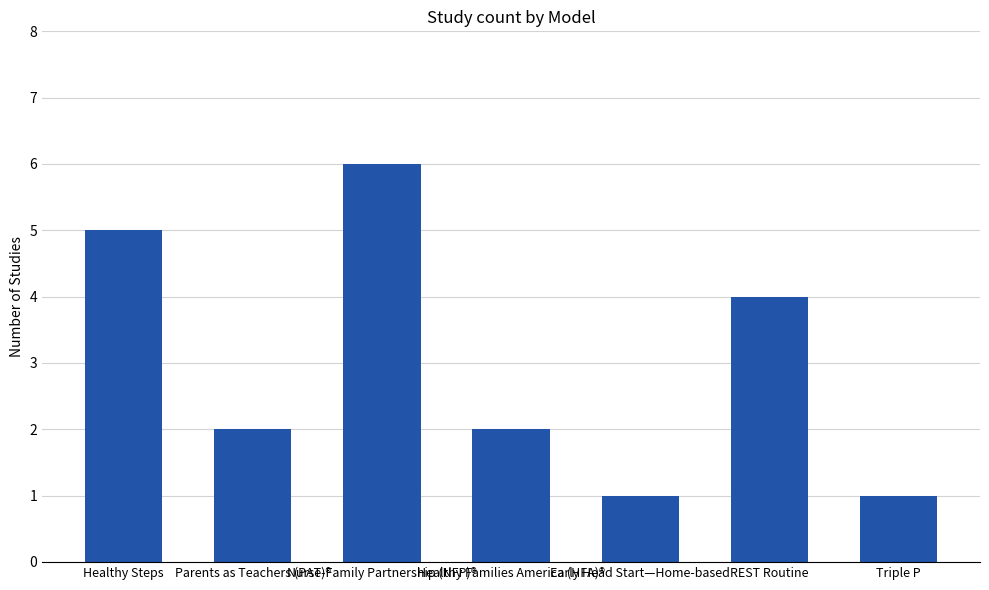

What is the sum of the values at Triple P and Healthy Steps?

6